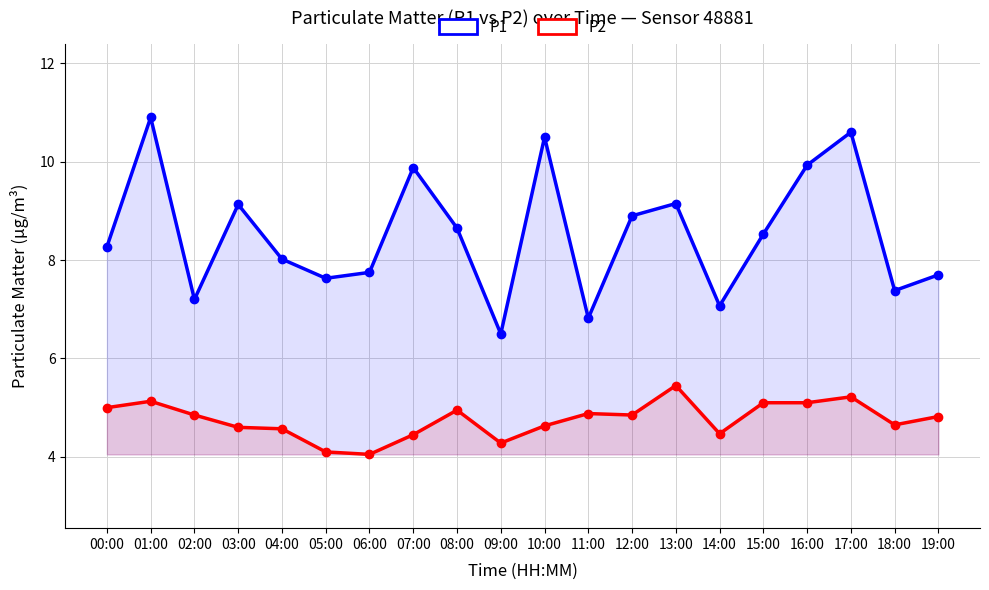

At which label does P1 reach its peak?

01:00